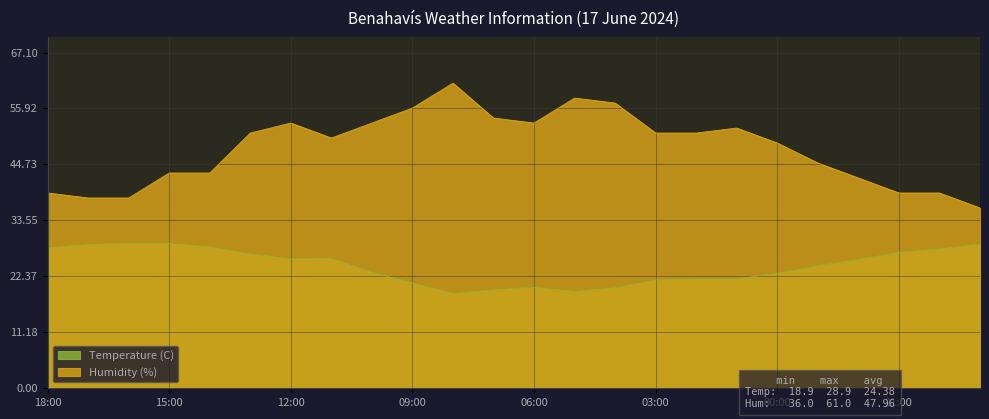

Which series changed the most between 10:00 and 19:00?

Humidity (%)